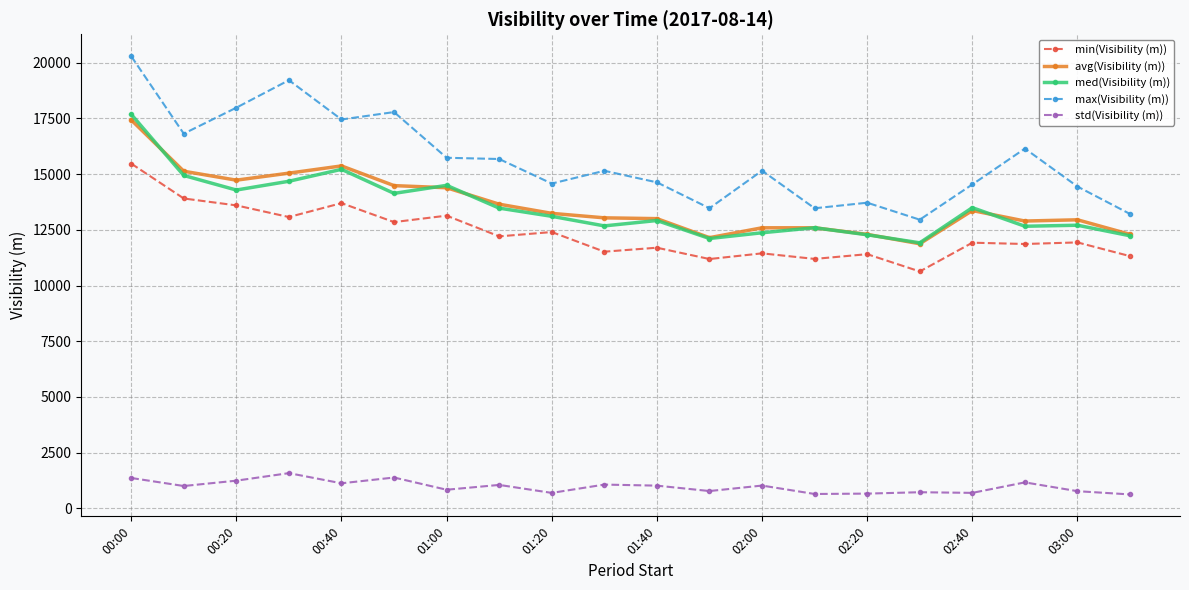

Does the chart display data point markers on the line(s)?

Yes